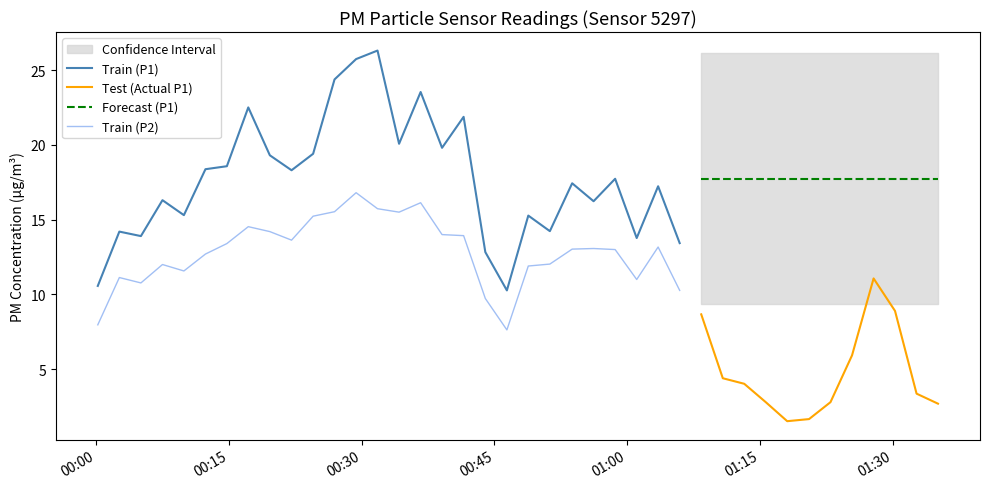

Which series has the largest total across all categories?

P1